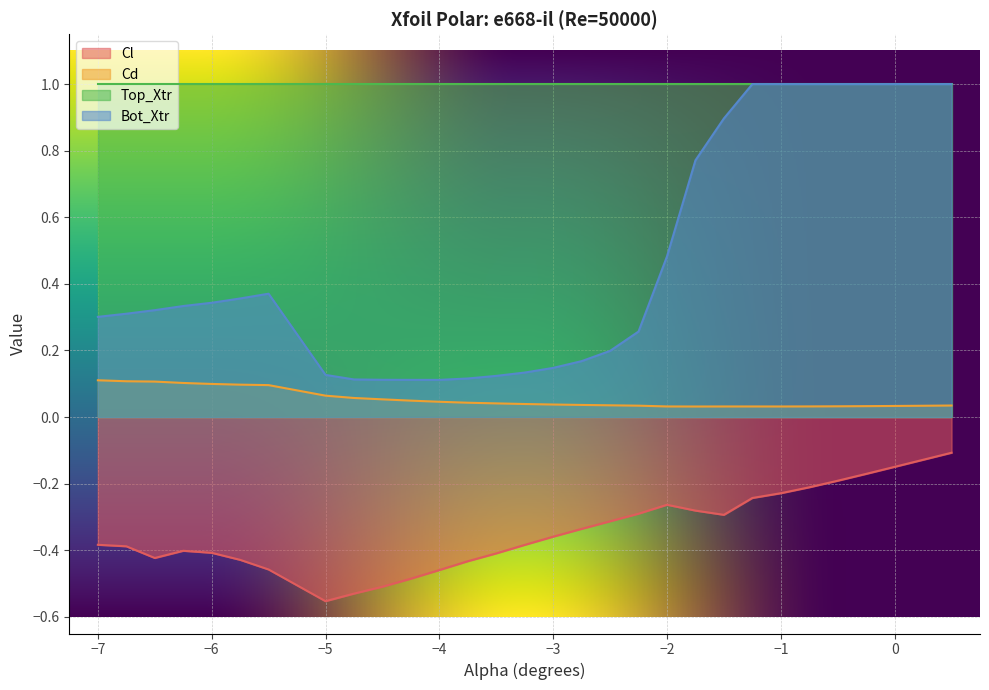

What is the difference between the maximum and minimum values in the Cl series?

0.4